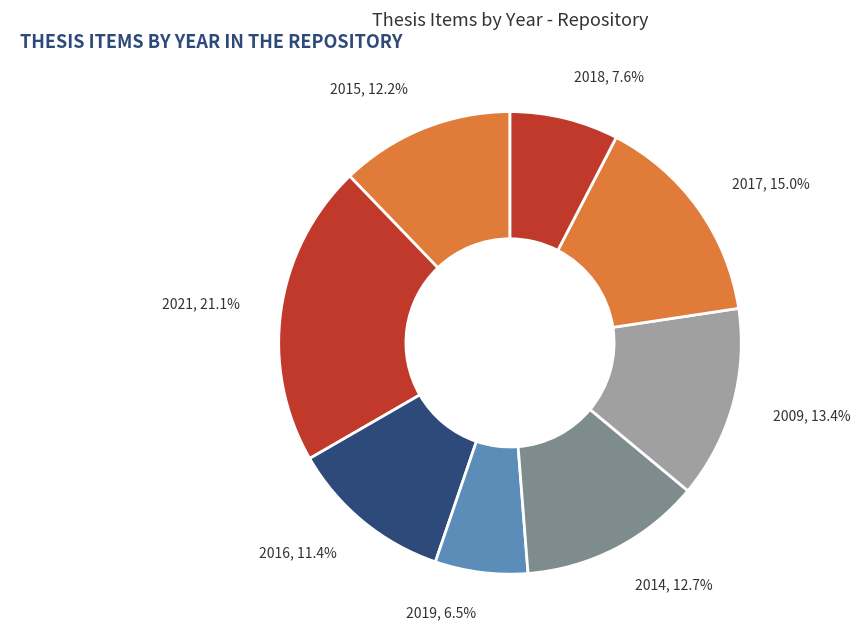

Is there a majority slice in this chart?

No